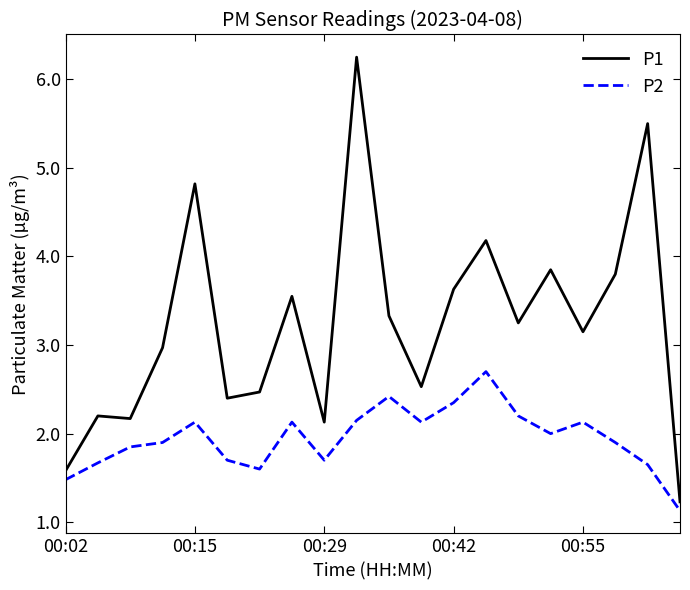

What is the difference between the maximum and minimum values in the P1 series?

5.0